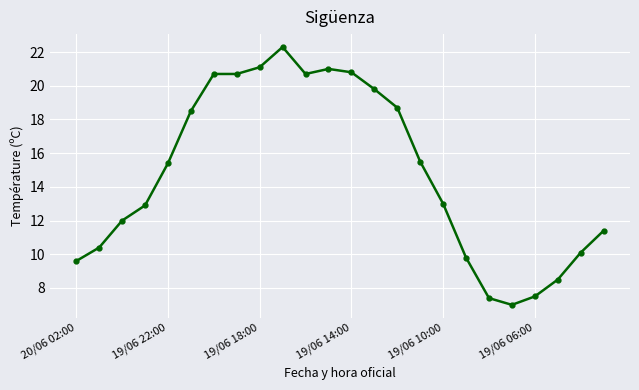

What is the difference between the second highest and minimum values?

14.1